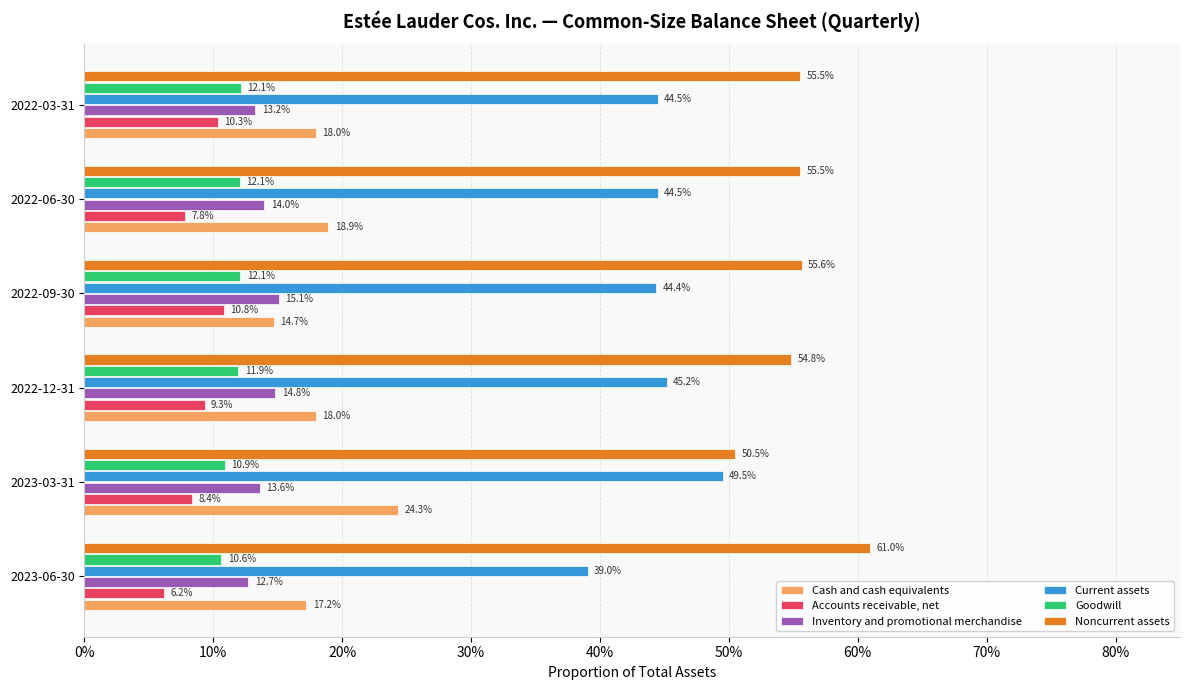

What is the average value of the Goodwill series?

0.1